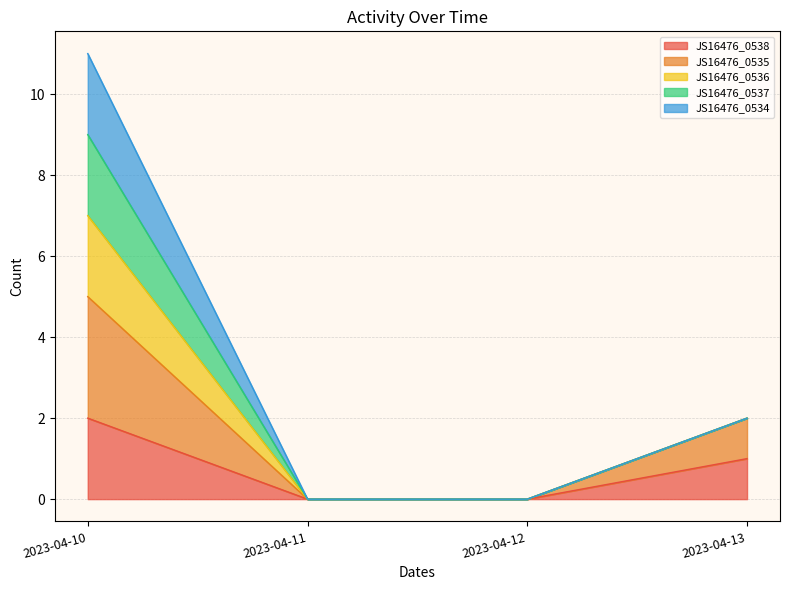

What is the total value across all series at 2023-04-13?

5